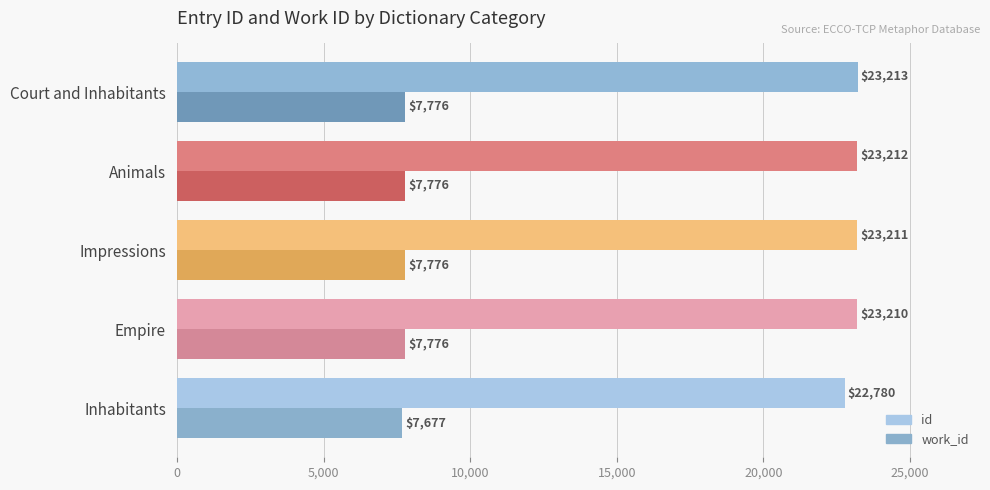

What is the difference between the highest and lowest values at Court and Inhabitants?

15437.0